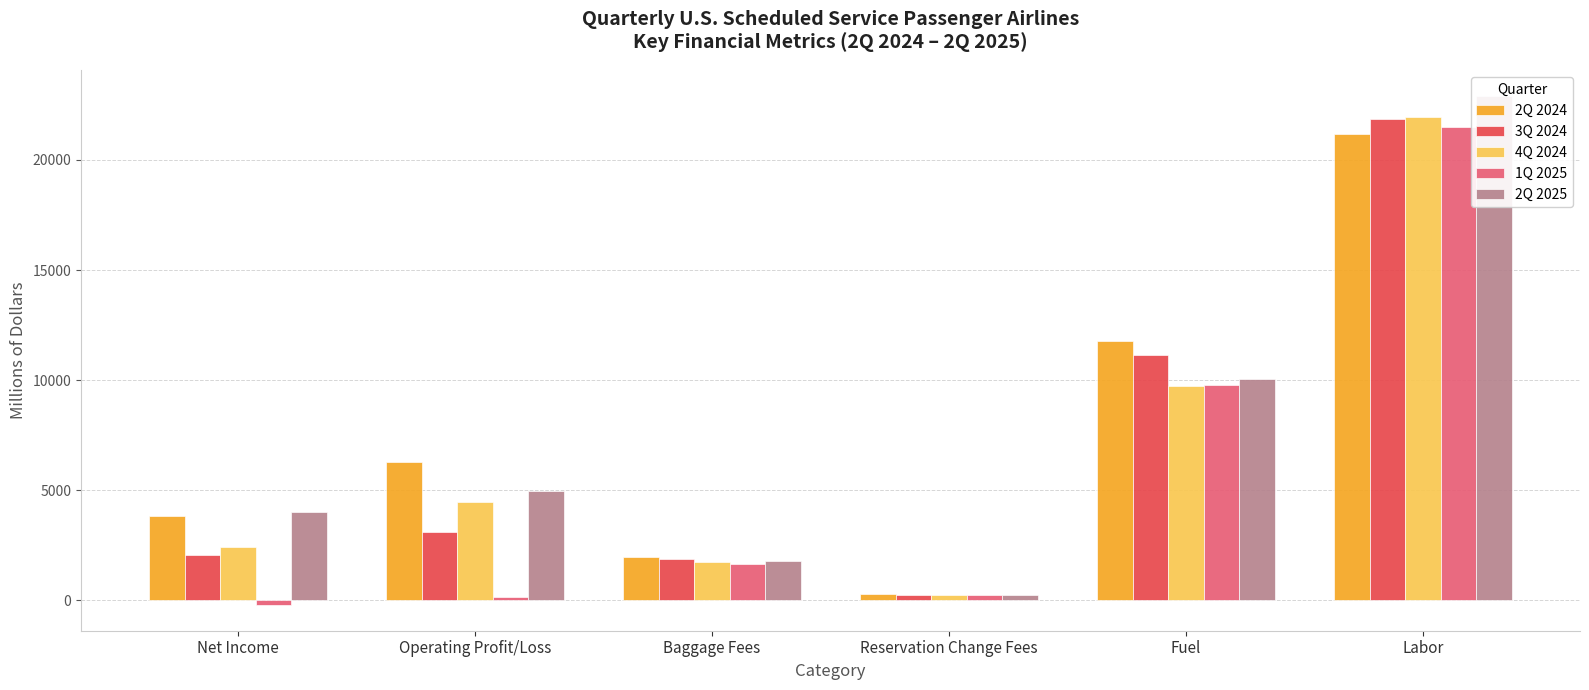

What are all the series names shown in the legend?

2Q 2024, 3Q 2024, 4Q 2024, 1Q 2025, 2Q 2025